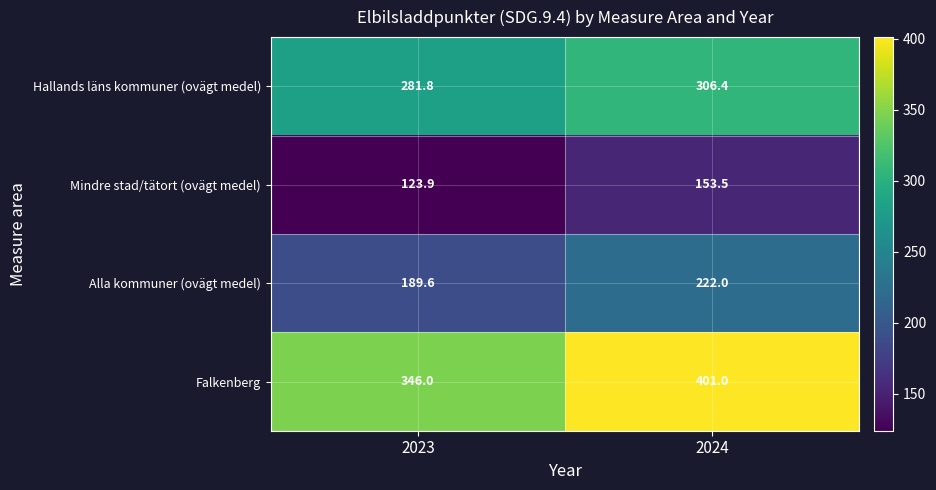

Rank the series by their maximum value, from lowest to highest.

Mindre stad/tätort (ovägt medel), Alla kommuner (ovägt medel), Hallands läns kommuner (ovägt medel), Falkenberg